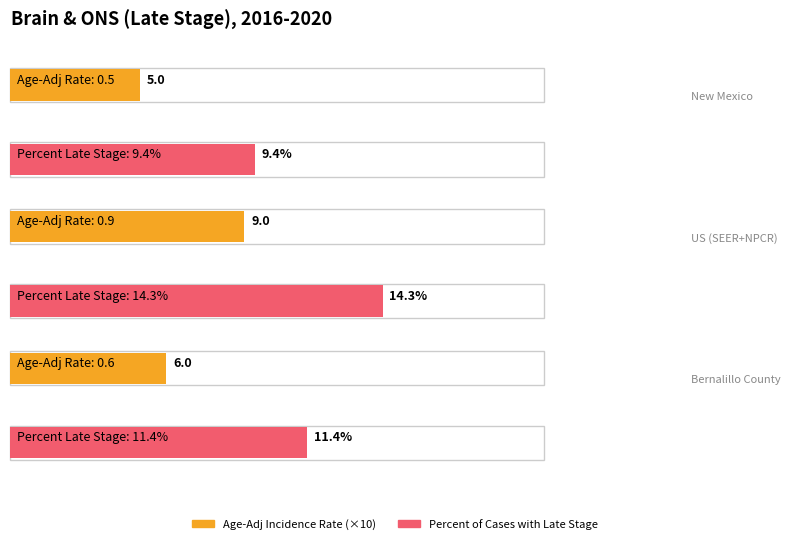

Which category has the lowest value in the Age-Adjusted Incidence Rate series?

New Mexico